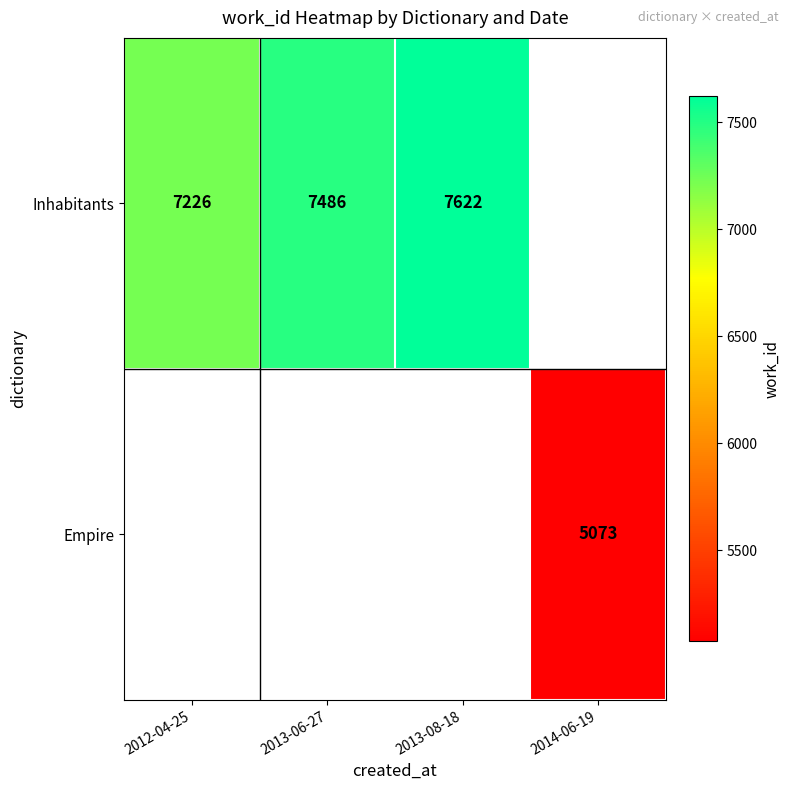

How many data points does each series have?

4